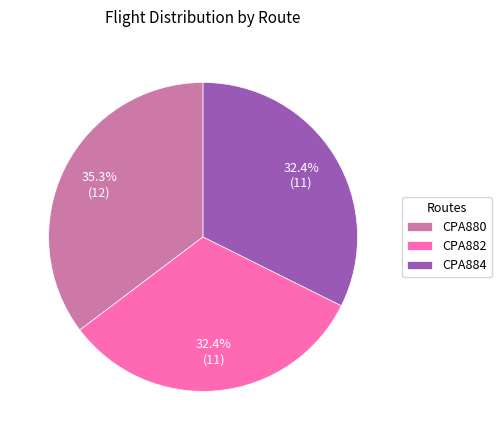

What percentage is the CPA884 slice, to the nearest percent?

32%